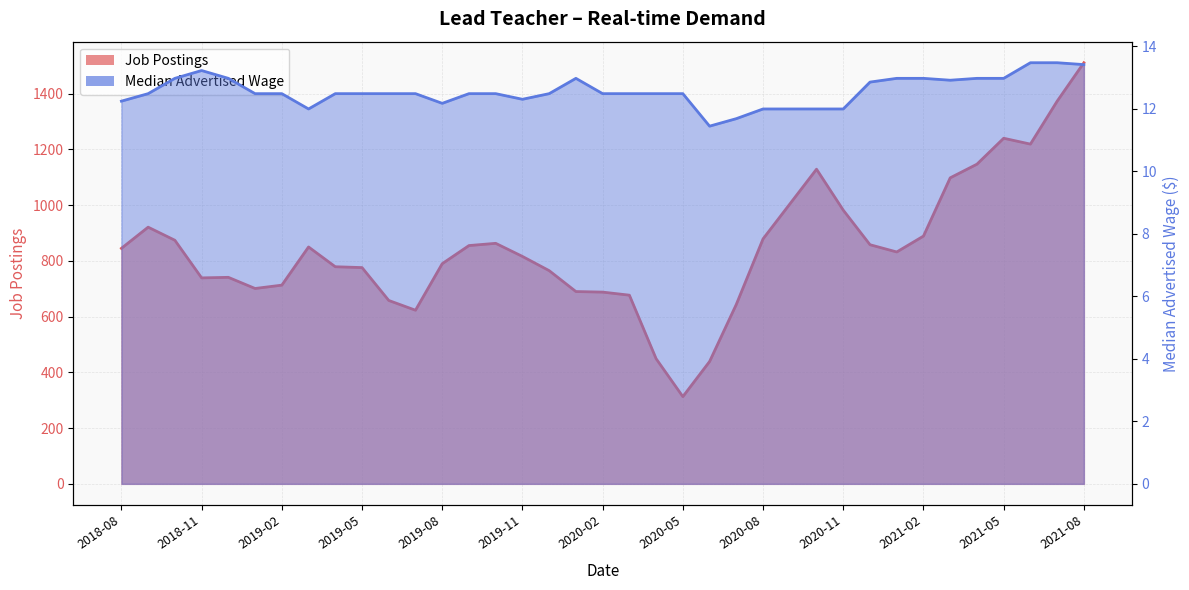

What is the sum of all Median Advertised Wage values?

465.0